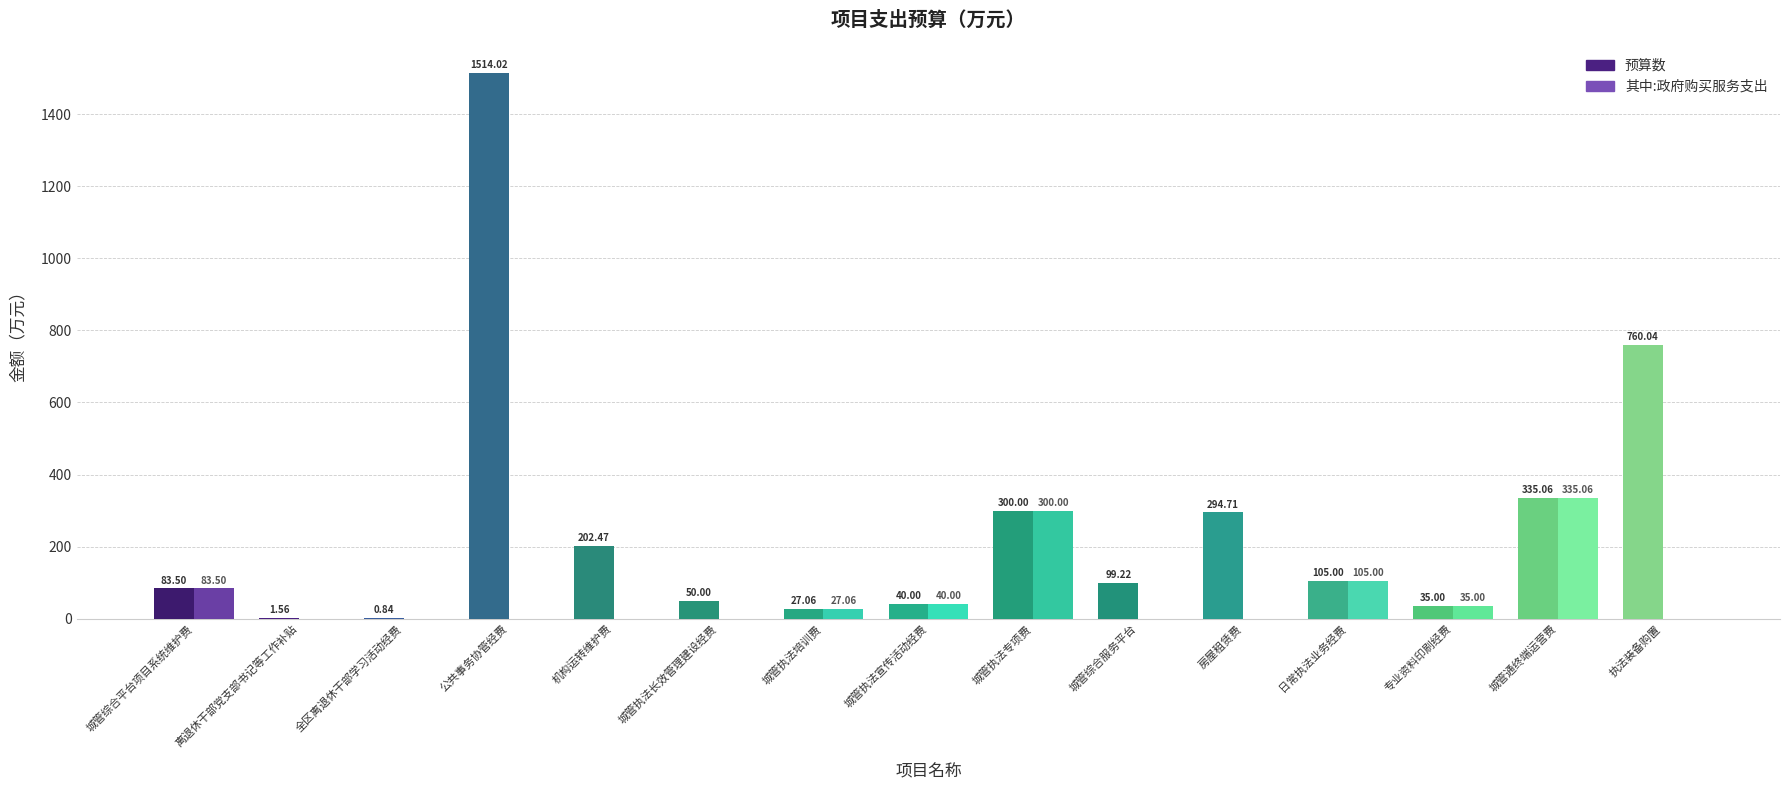

At which category is the sum across all series the highest?

公共事务协管经费